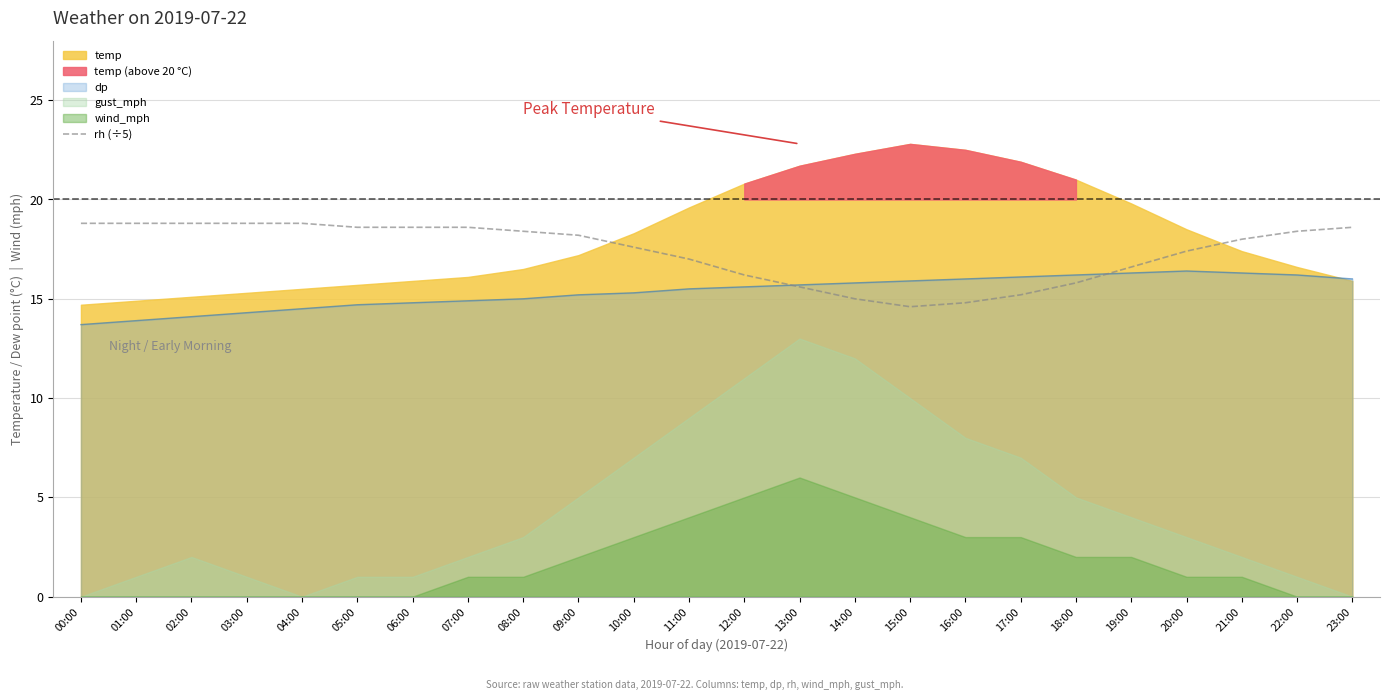

What is the maximum value for dp?

16.4